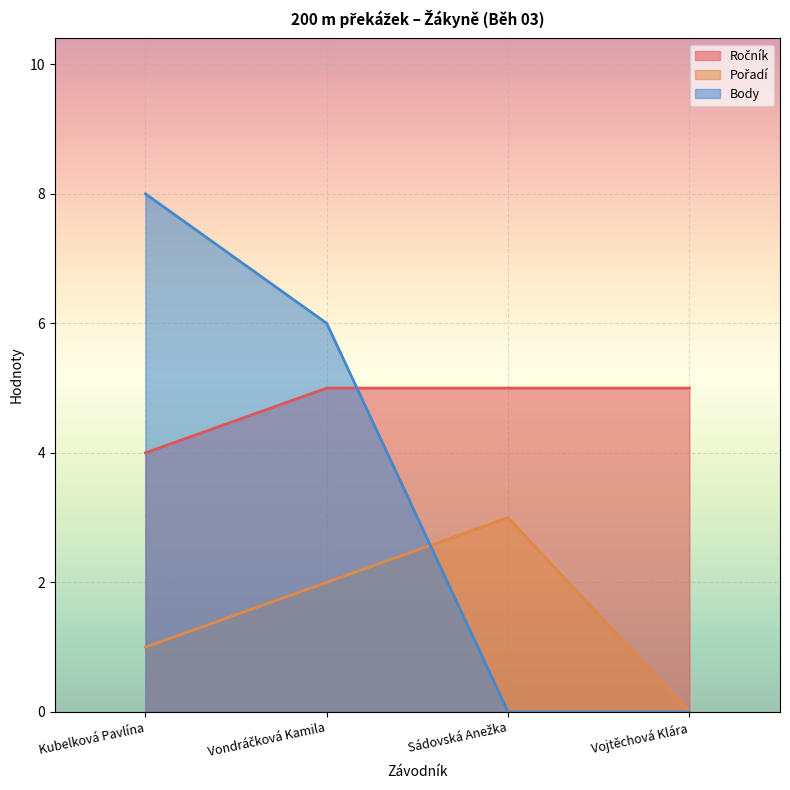

True or false: Pořadí and Ročník cross at least once.

False